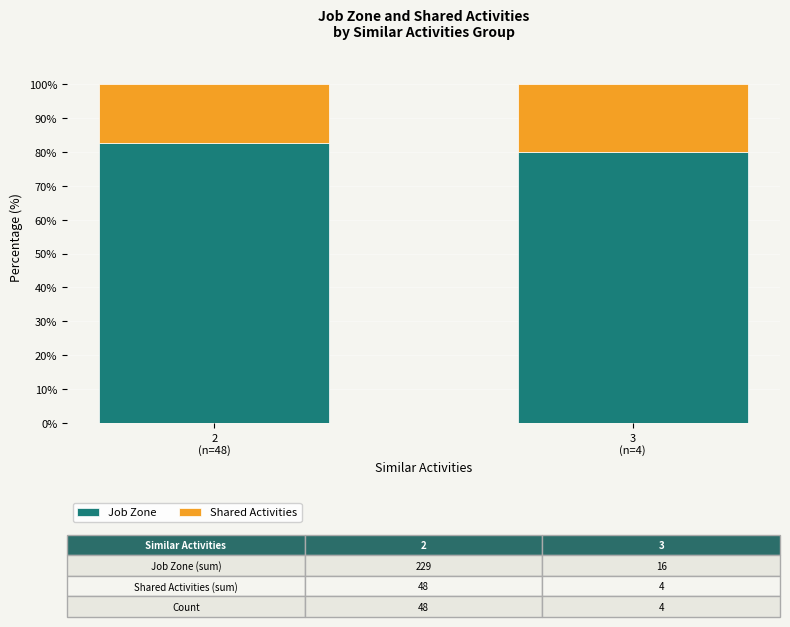

Reading right to left, transcribe the values for Job Zone.

80.0	82.7